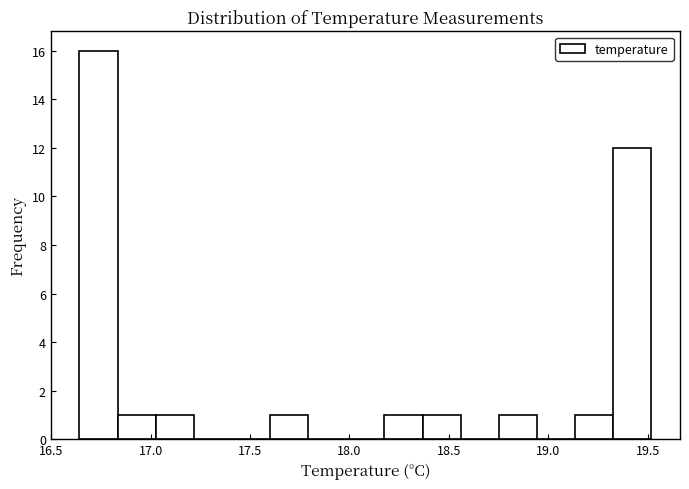

Around what value on the x-axis is the tallest bar? Give the approximate position of its centre, as read against the axis.

16.75